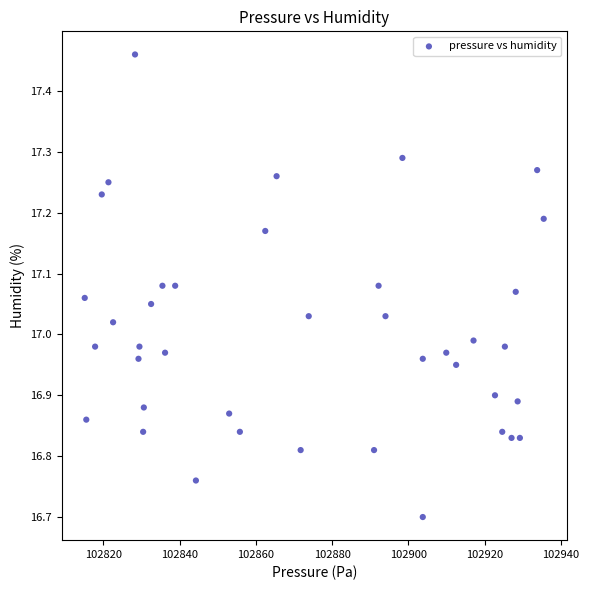

What is the range of X values (max minus min)?

120.4